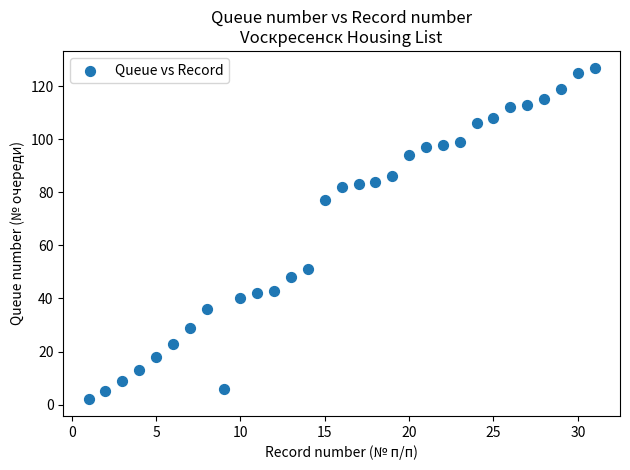

What is the range of X values (max minus min)?

30